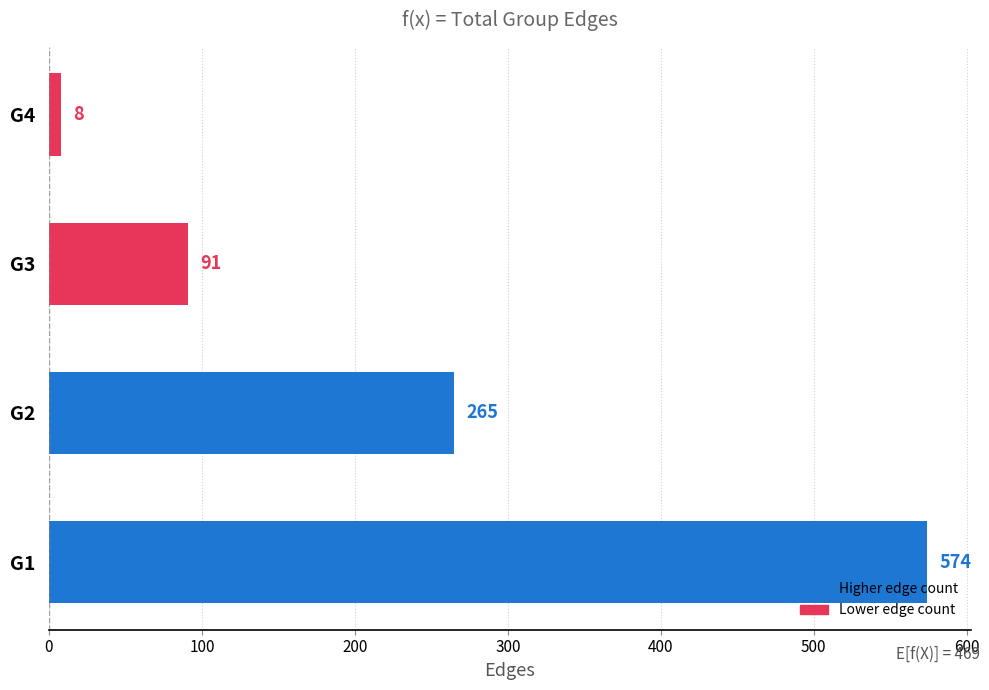

Rank the categories by value from lowest to highest.

G4  , G3  , G2  , G1  